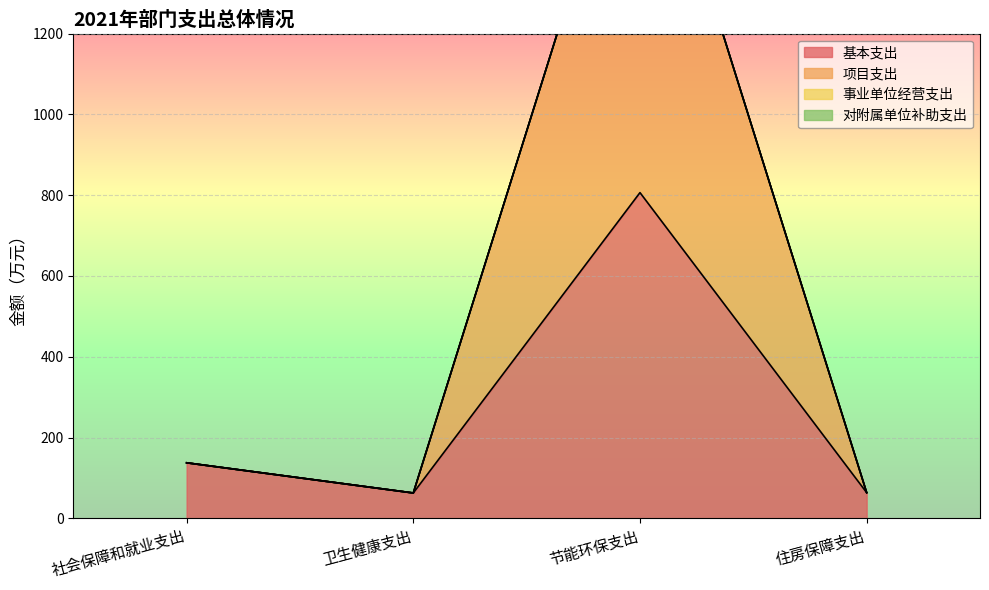

At 社会保障和就业支出, list the series in order from smallest to largest.

基本支出, 项目支出